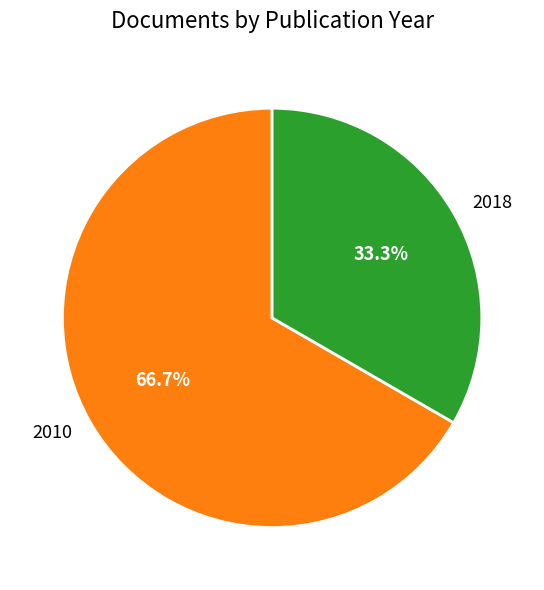

What is the total percentage of 2018 and 2010?

100.0%